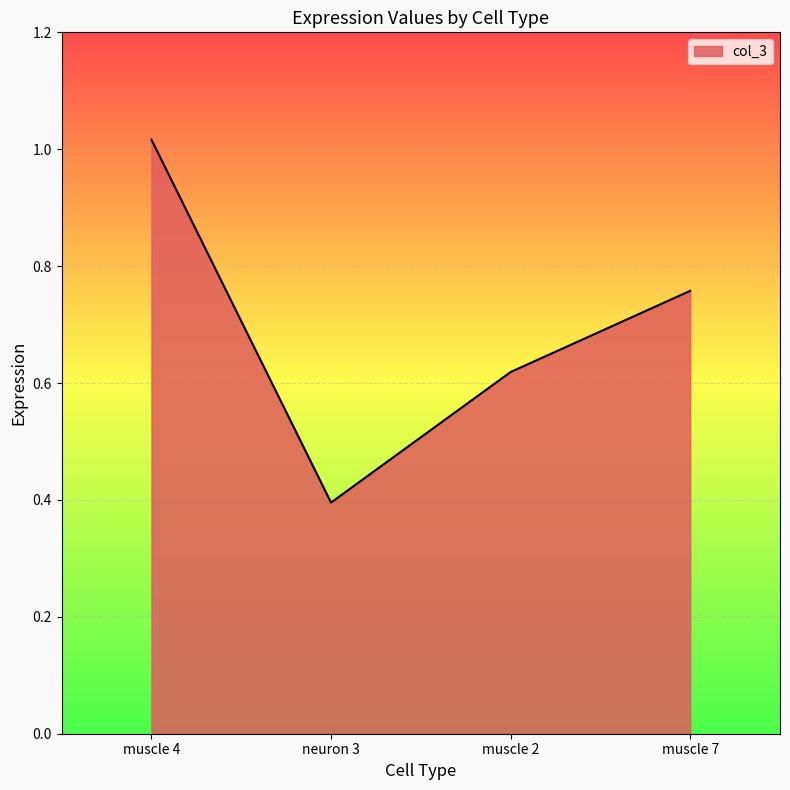

At which category does the chart reach its minimum across all series?

neuron 3